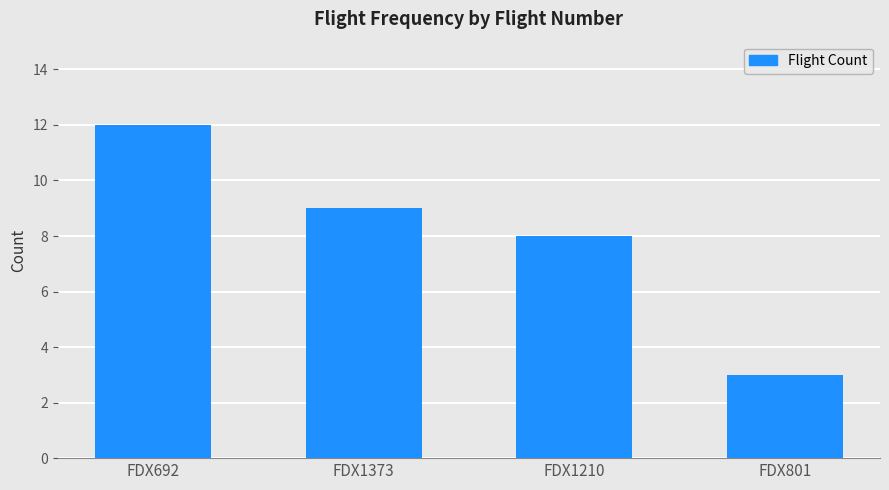

What is the label of the 4th bar from the left?

FDX801